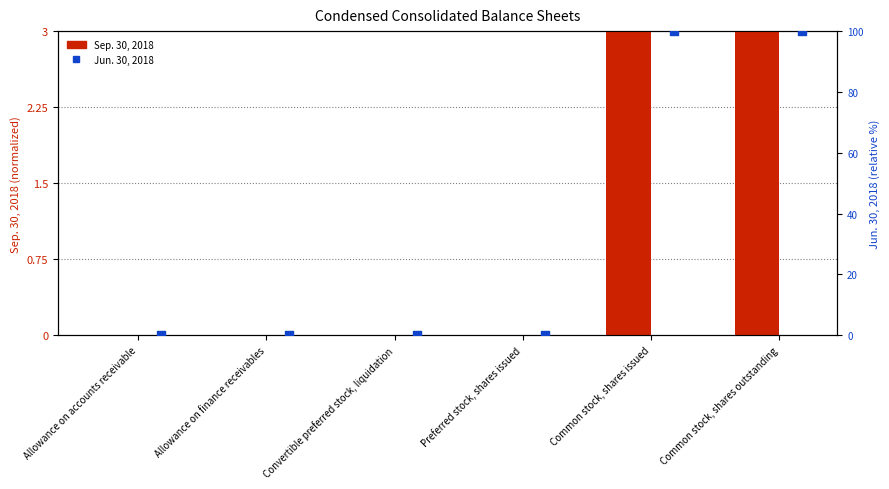

At which category is the sum across all series the highest?

Common stock, shares issued